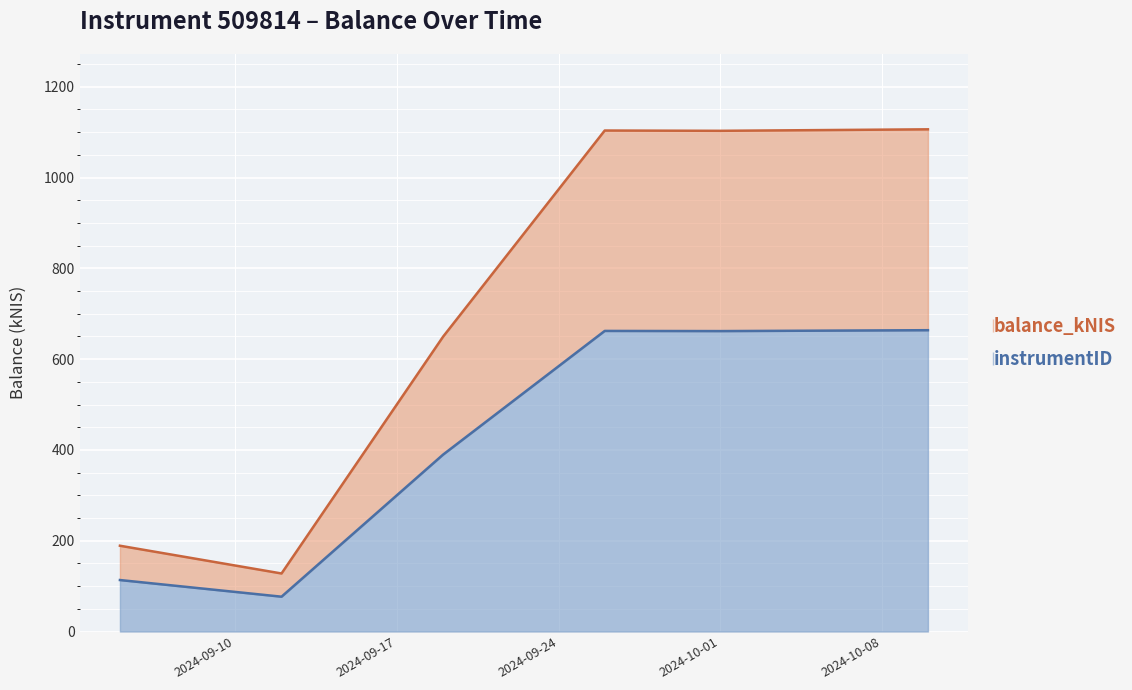

What is the difference between the maximum and minimum values in the instrumentID series?

587.0